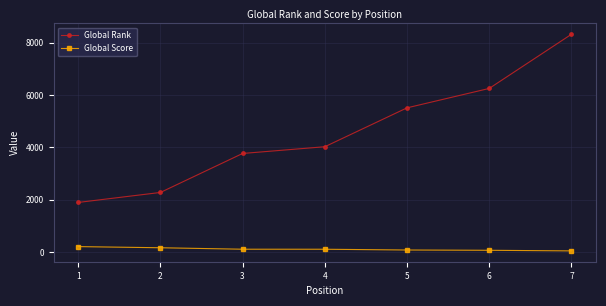

The value of Global Rank at 5 is 7924. True or false?

False